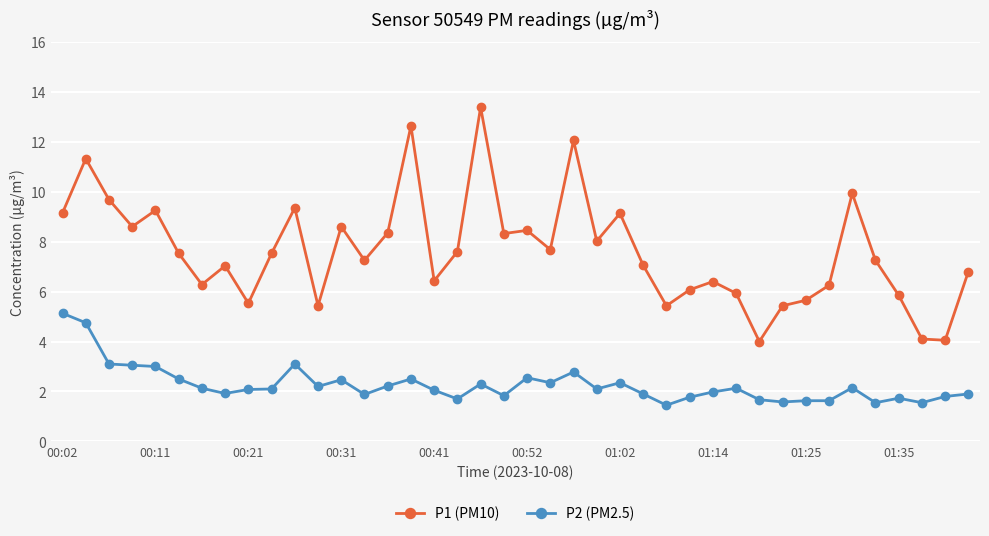

True or false: P2 (PM2.5) and P1 (PM10) cross at least once.

False